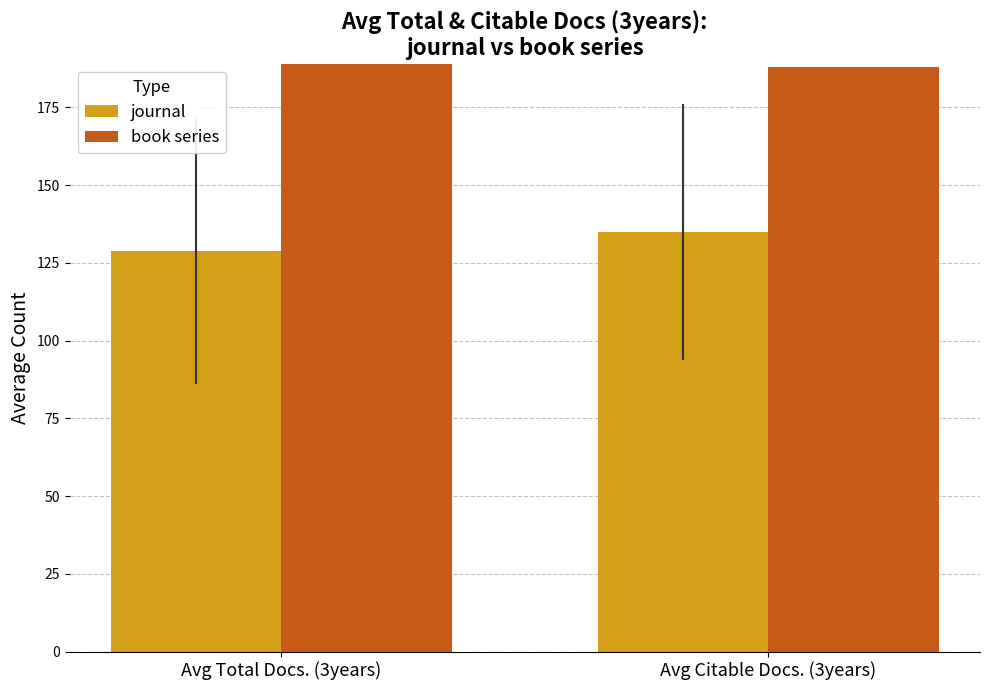

Reading right to left, list all the values displayed in this chart.

journal: 135.0	128.7
book series: 188.0	197.0